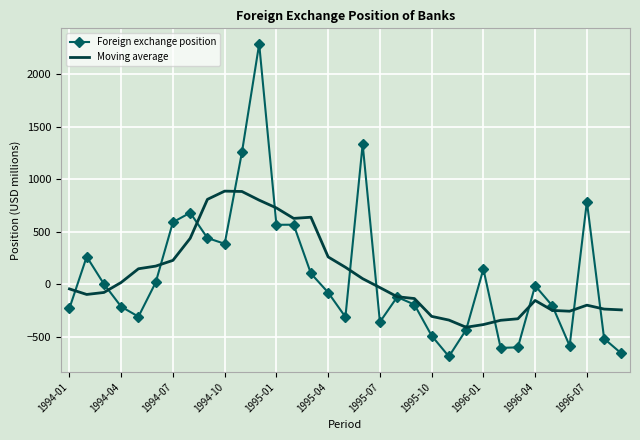

Which series has the widest spread of values?

Foreign exchange position